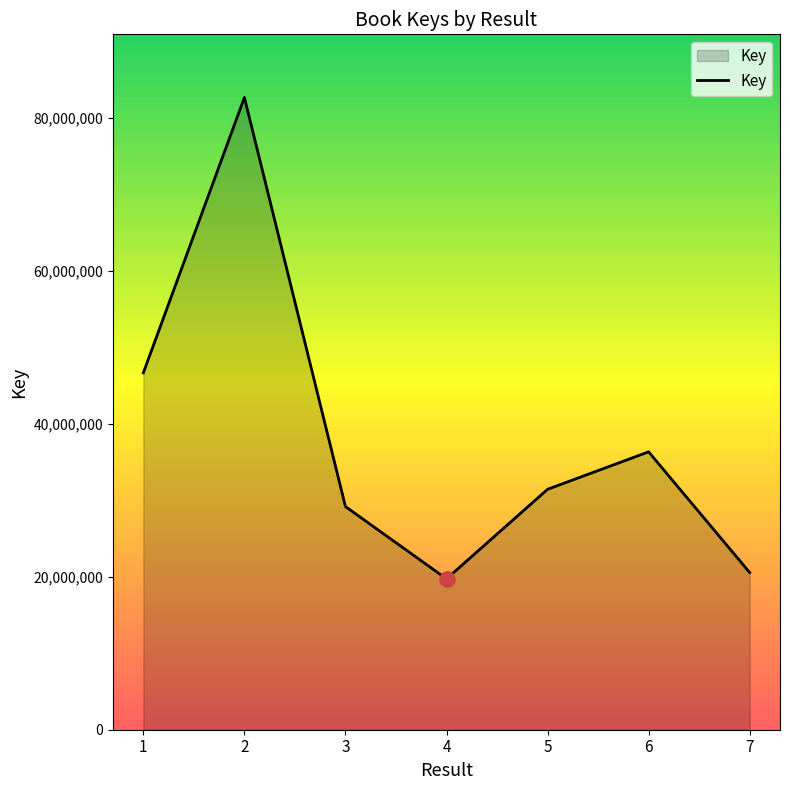

Which has a higher value, 2 or 3?

2